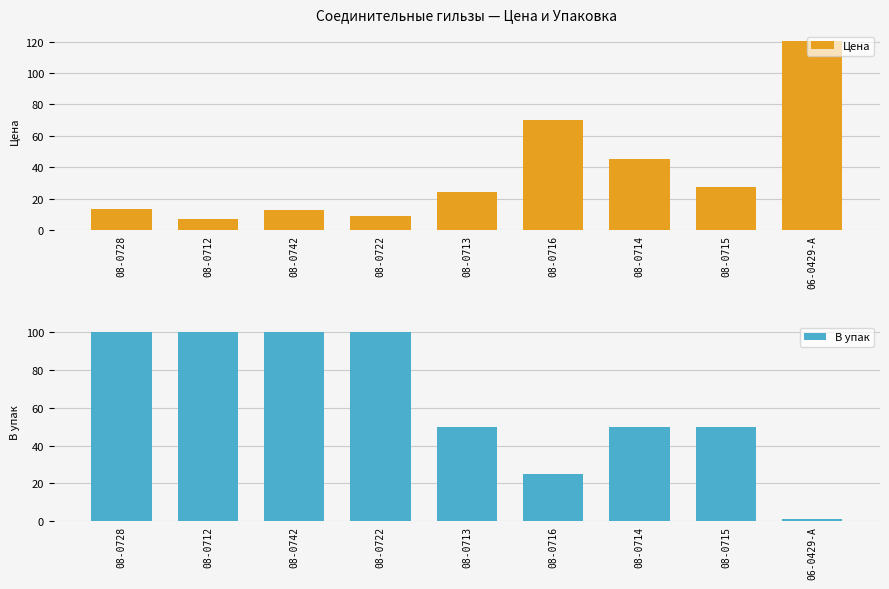

At which label is Цена closest to 63?

08-0716